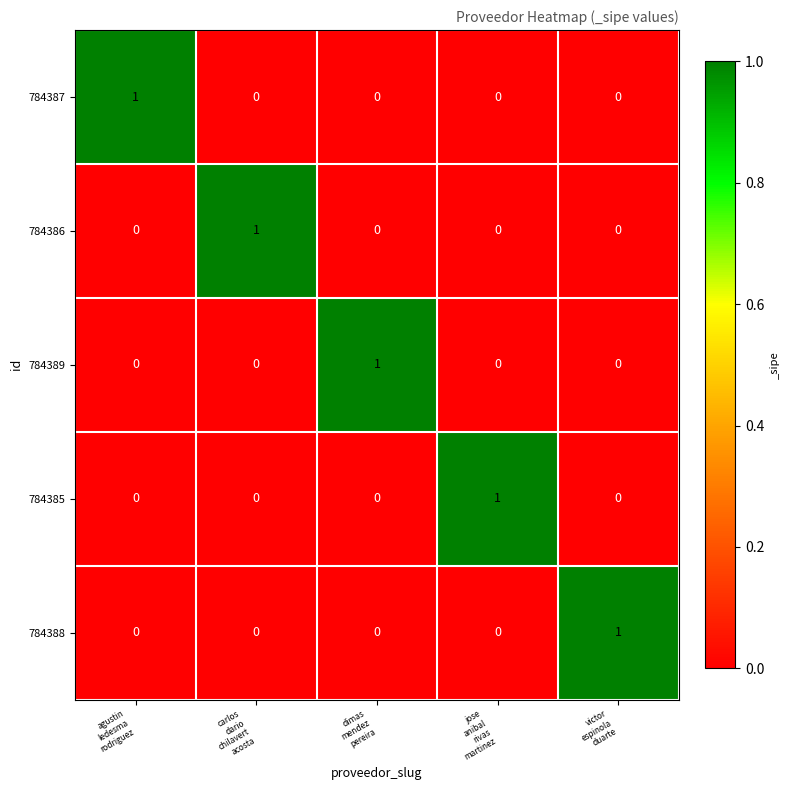

Count the 784387 values in the range 0 to 1.

5